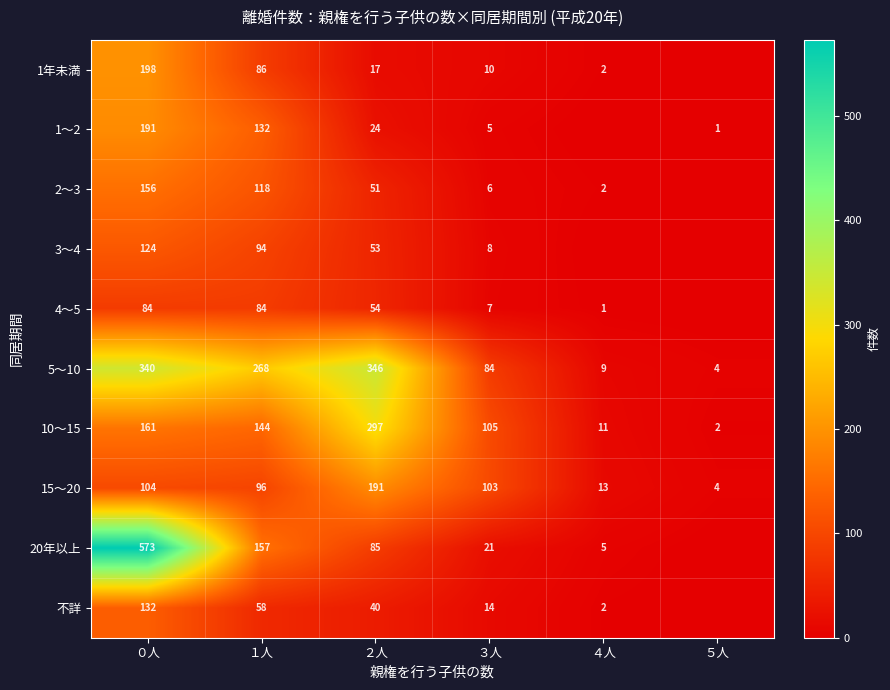

What is the highest value of the 10～15 series?

297